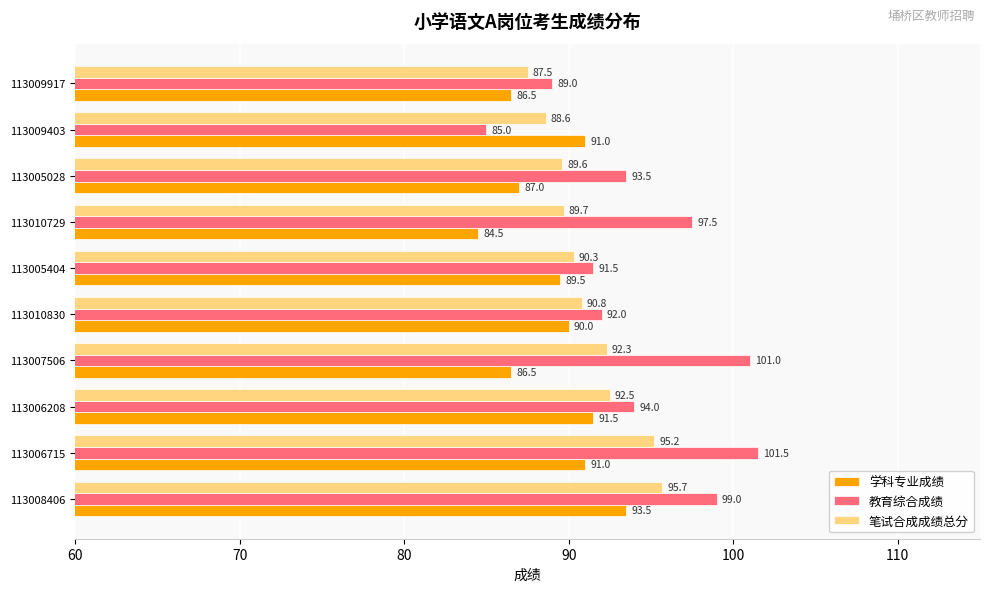

What is the difference between the maximum and second lowest values in the 笔试合成成绩总分 series?

7.1